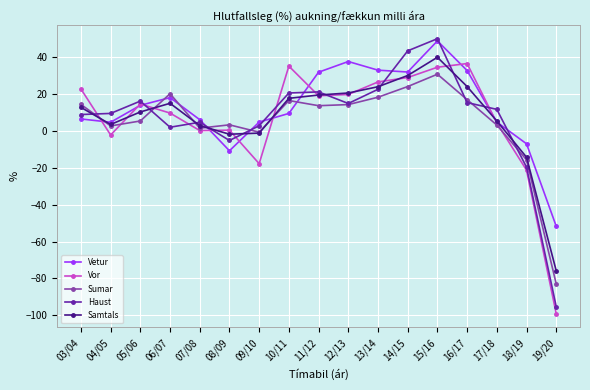

The value of Sumar at 08/09 is 3.4. True or false?

True